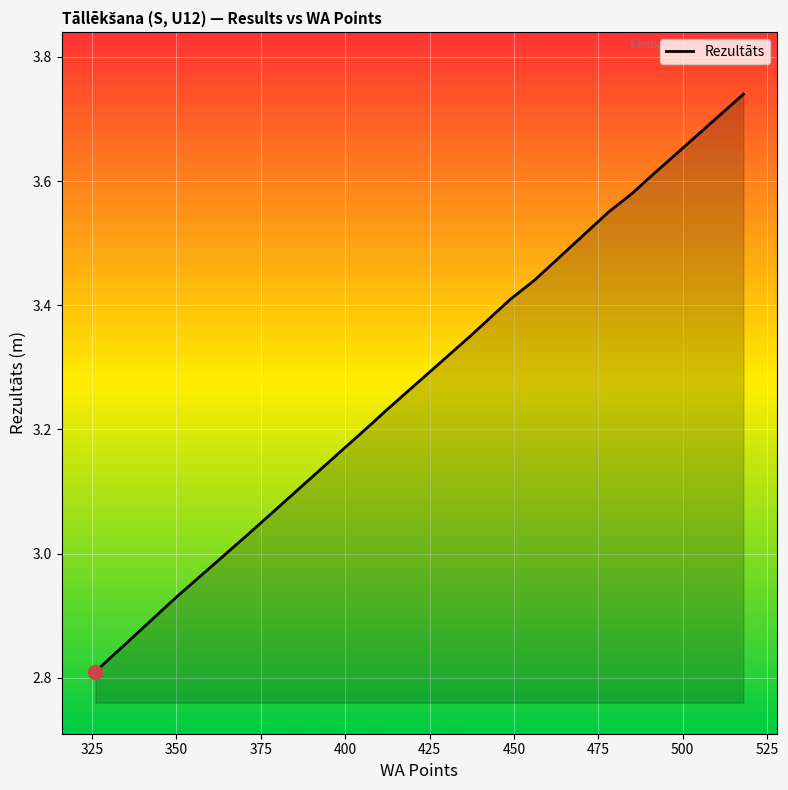

What is the difference between the maximum and minimum values?

0.9